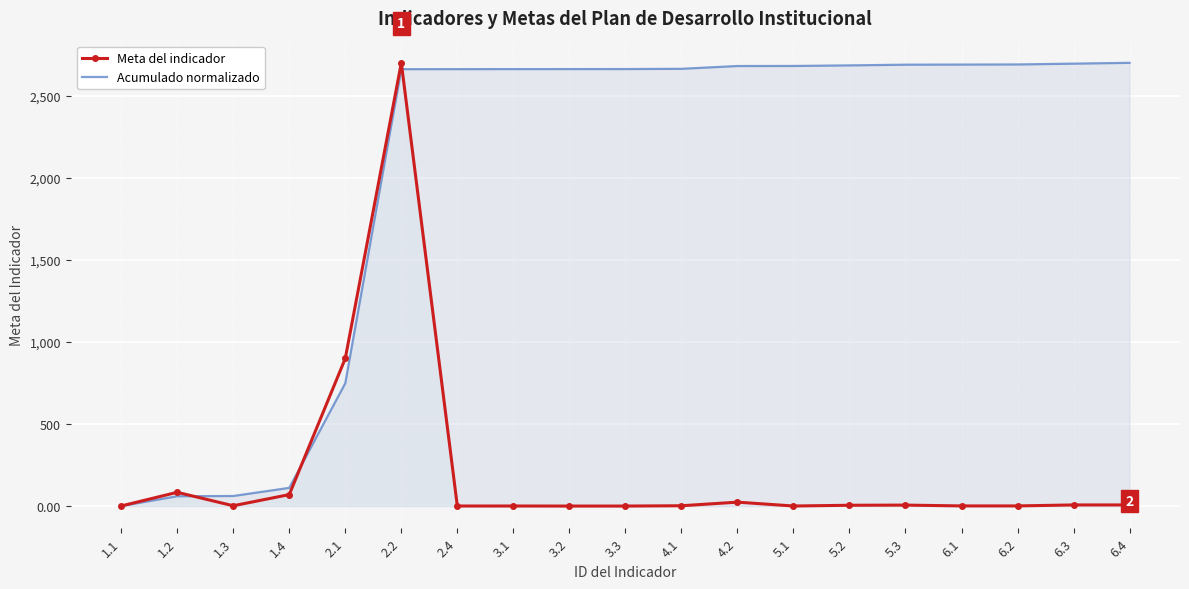

List the labels in order of Acumulado normalizado value, smallest first.

1.1, 1.2, 1.3, 1.4, 2.1, 2.2, 2.4, 3.1, 3.2, 3.3, 4.1, 4.2, 5.1, 5.2, 5.3, 6.1, 6.2, 6.3, 6.4